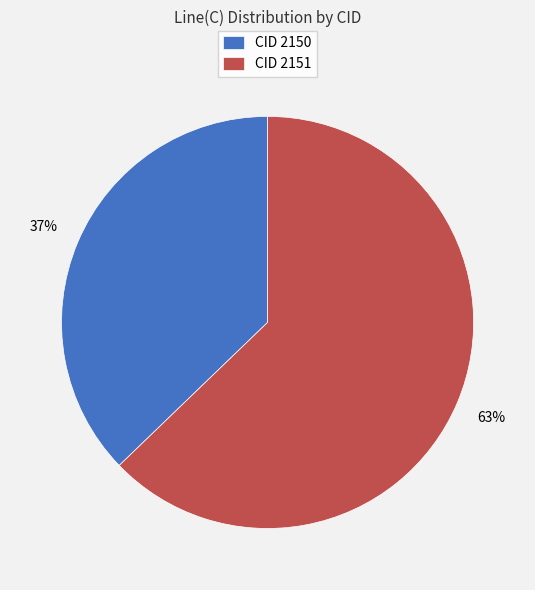

The CID 2150 slice represents 37% of the pie. True or false?

True